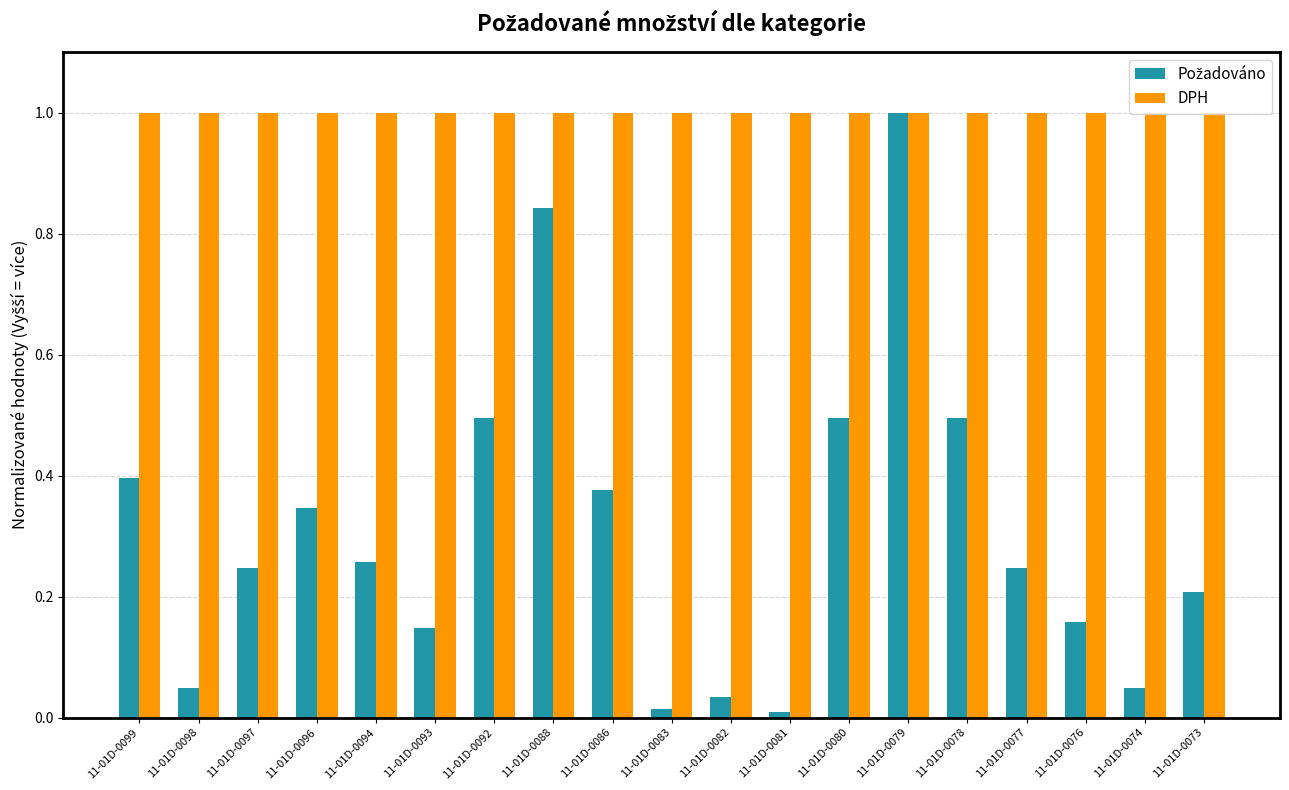

What is the spread (max minus min) of values at 11-01D-0074?

1.0